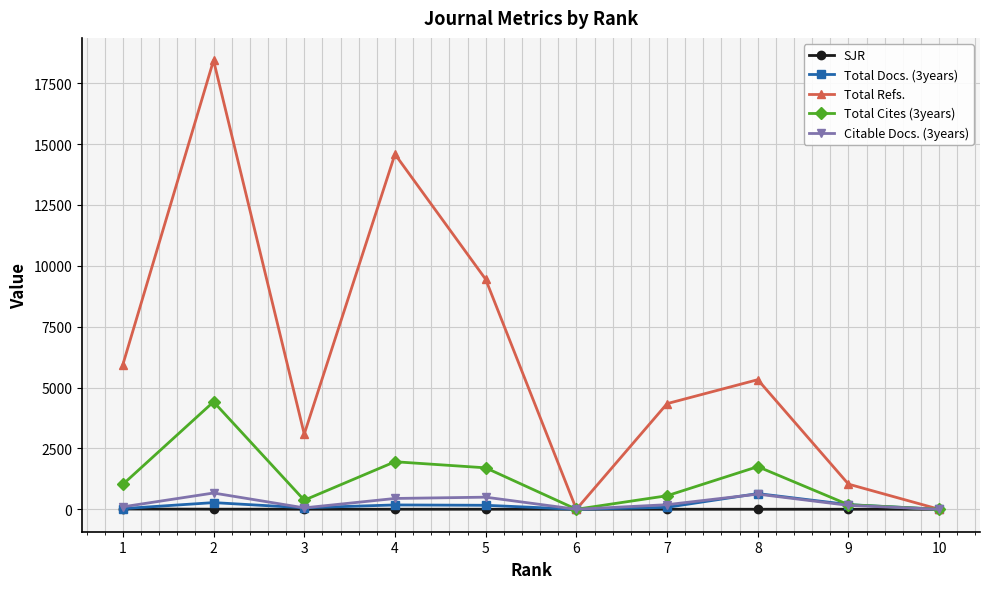

Between 1 and 10, which series saw the biggest shift?

Total Refs.